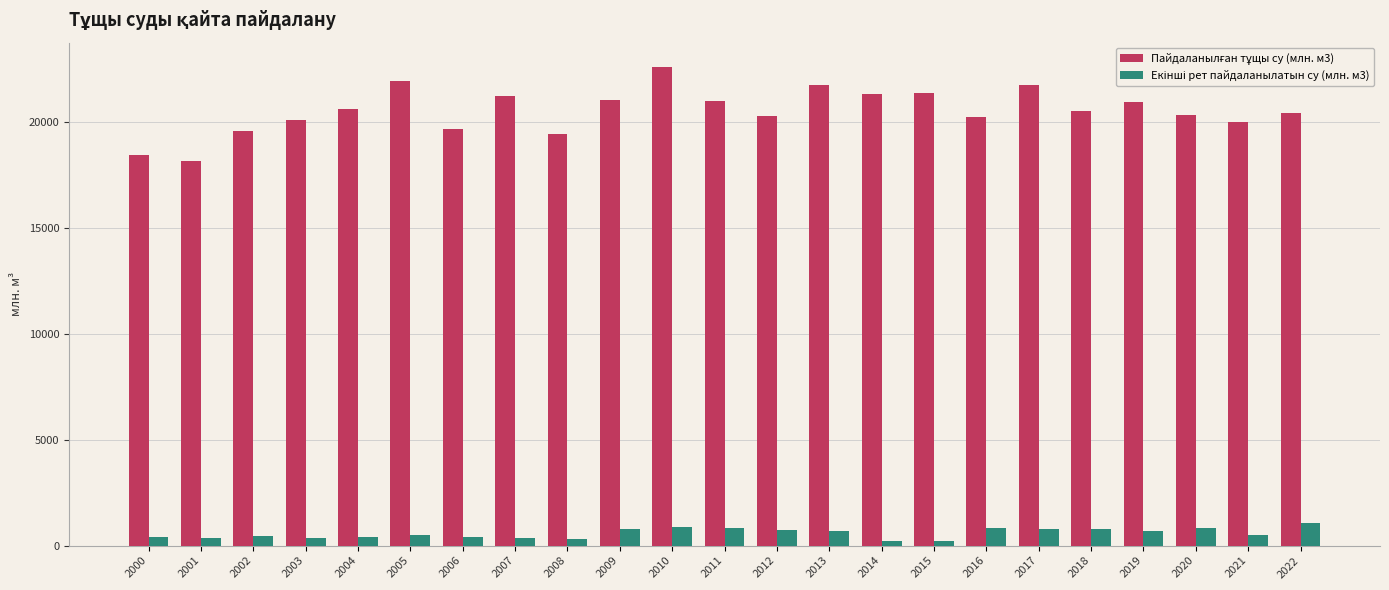

What is the greatest value displayed?

22611.0